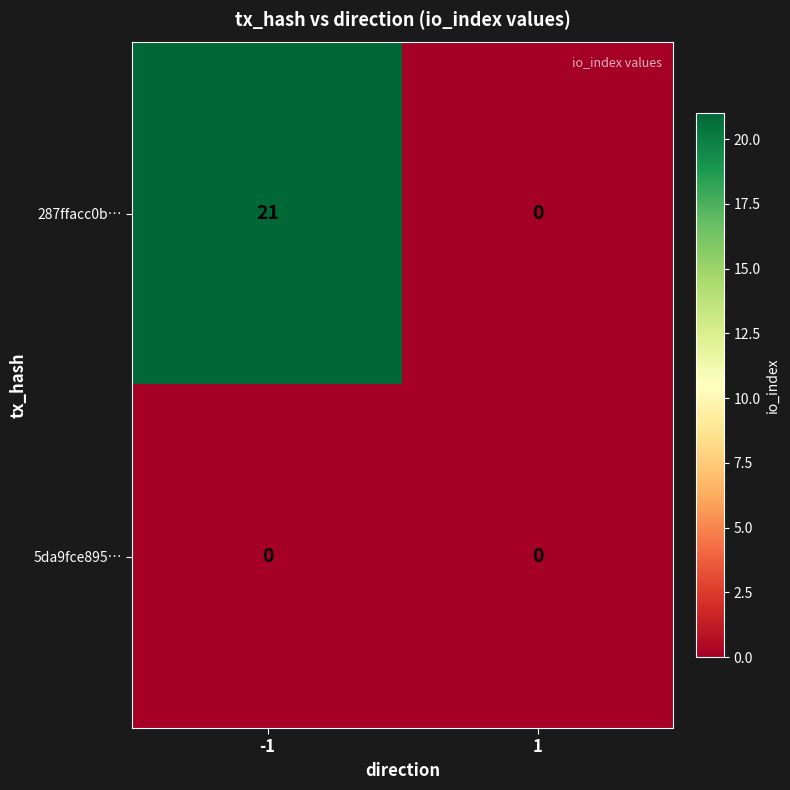

How many categories are shown in the chart?

2